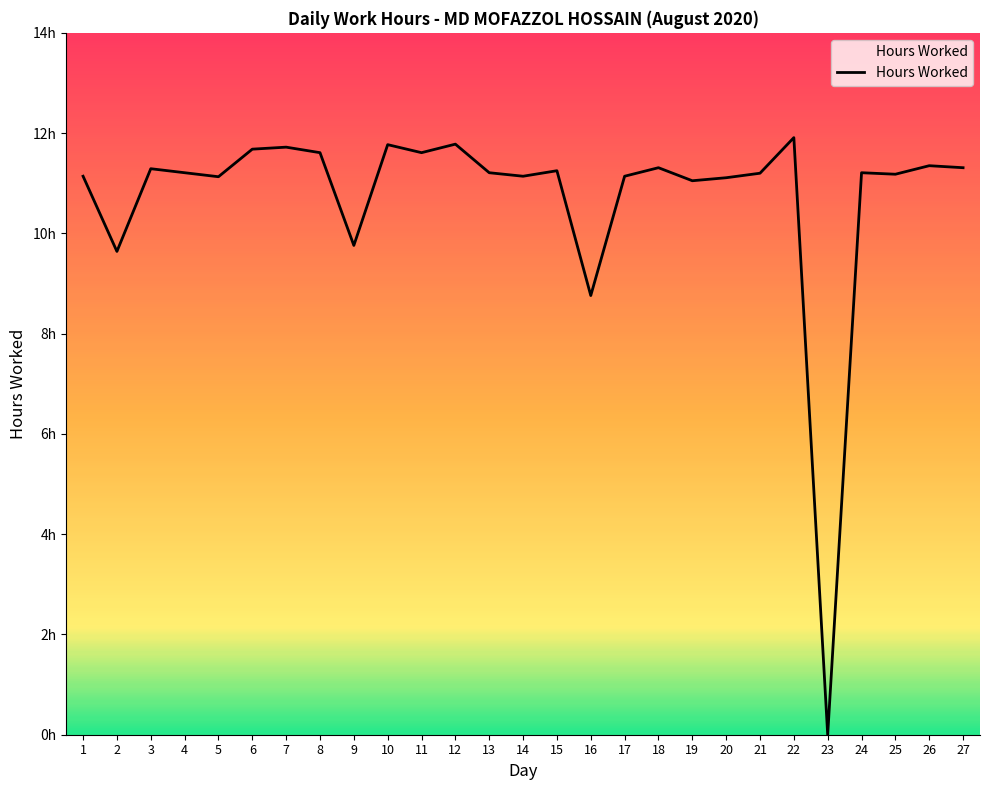

Where is the data nearest to the value 5?

16